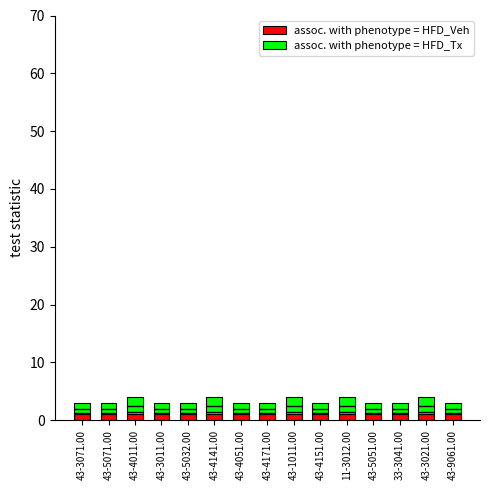

How many distinct data groups are displayed?

2